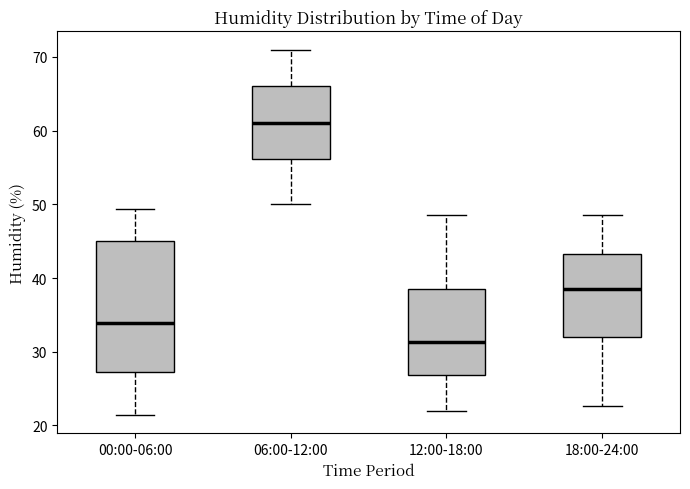

Reading left to right, read every box against the y-axis: the position of its median line, the range the box covers, and the ends of its whiskers. The values are not printed on the chart, so give them approximately, as read against the axis.

00:00-06:00: median 34, box 27 to 45, whiskers 21 to 49
06:00-12:00: median 61, box 56 to 66, whiskers 50 to 71
12:00-18:00: median 31, box 27 to 39, whiskers 22 to 49
18:00-24:00: median 39, box 32 to 43, whiskers 23 to 49